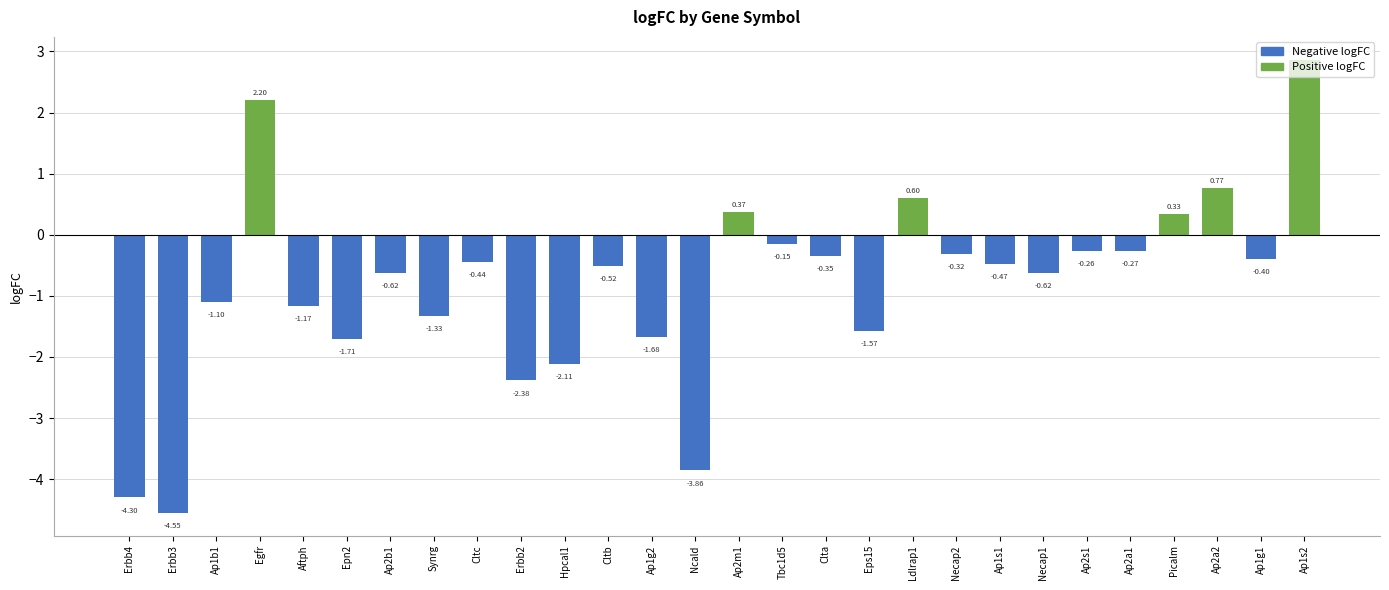

The value at Ap1s2 is 4.3. True or false?

False